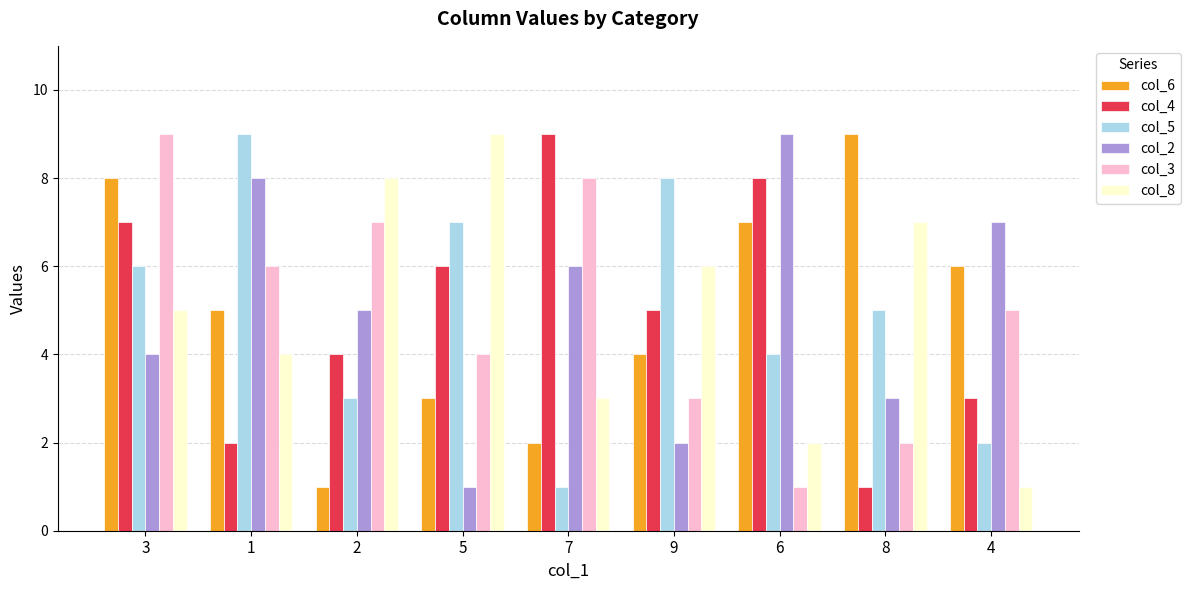

Is the value of col_3 at 9 greater than the value of col_4 at 9?

No